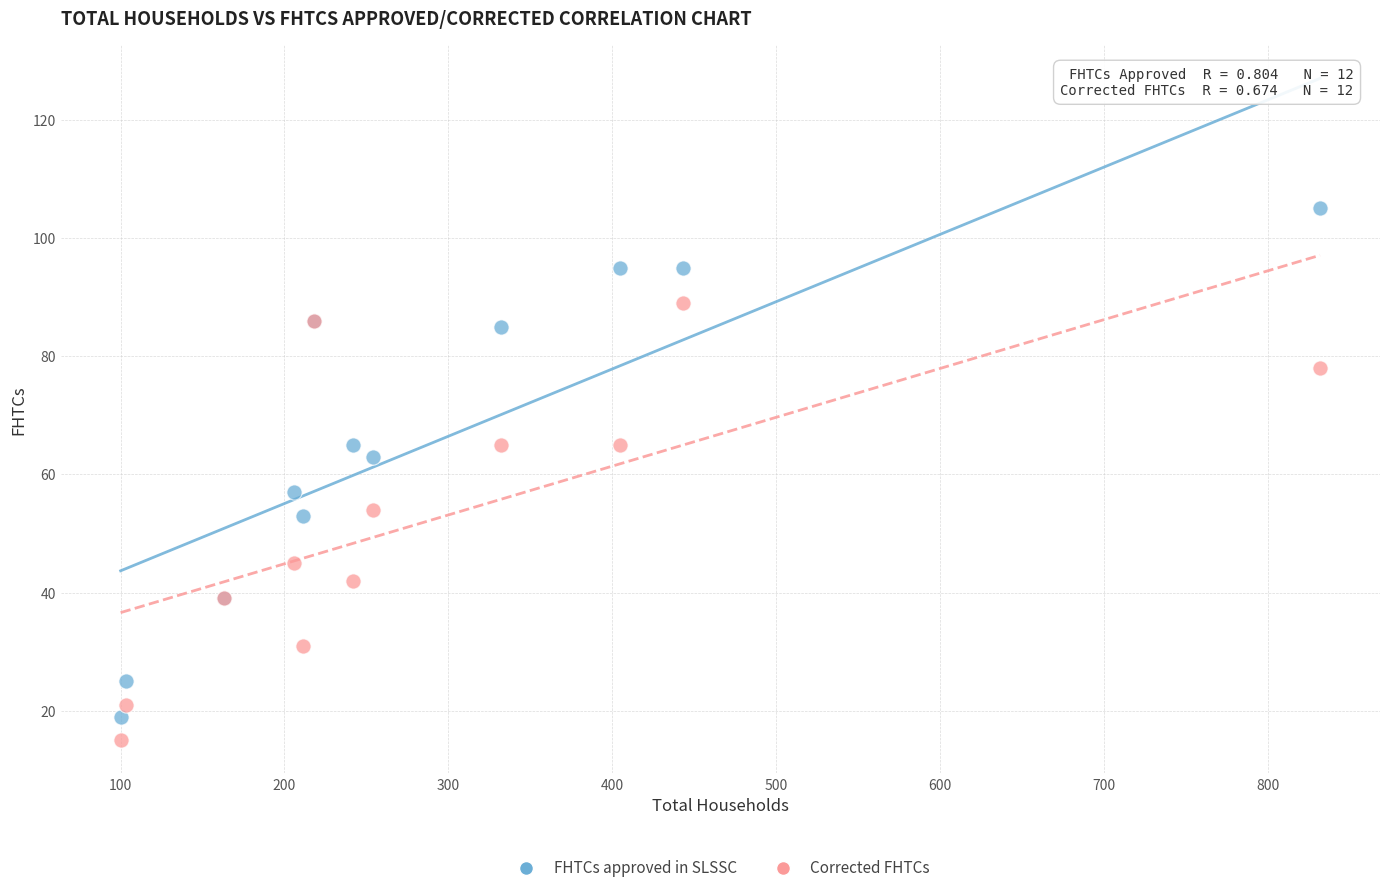

What are all the series names shown in the legend?

FHTCs approved in SLSSC, Corrected FHTCs